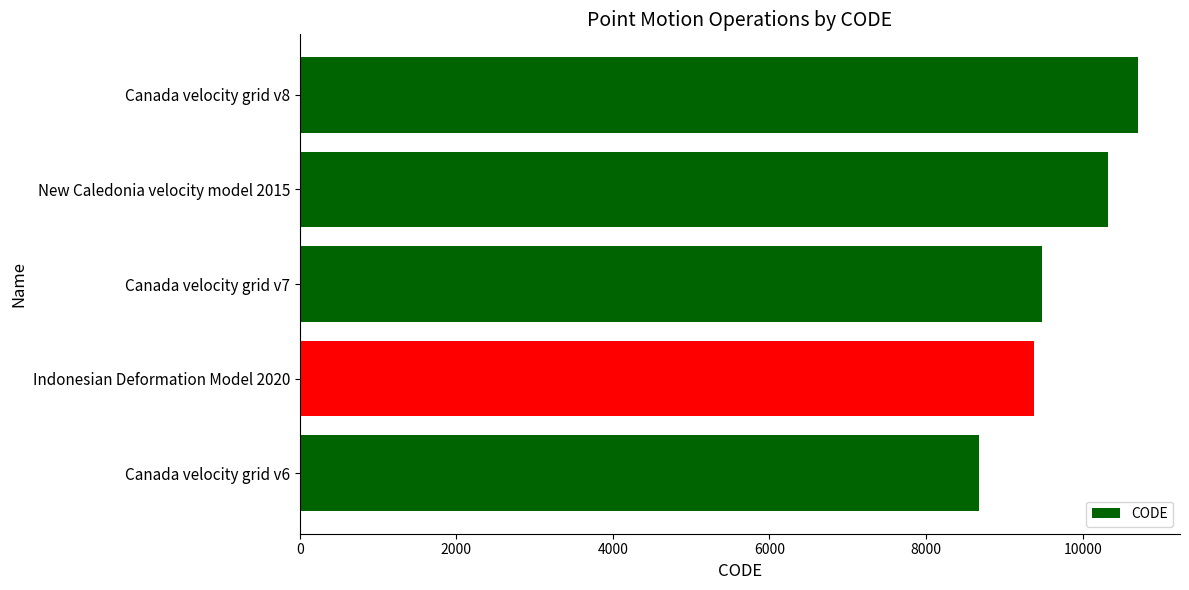

What is the ratio of the value at Canada velocity grid v6 to the value at Canada velocity grid v7?

0.9